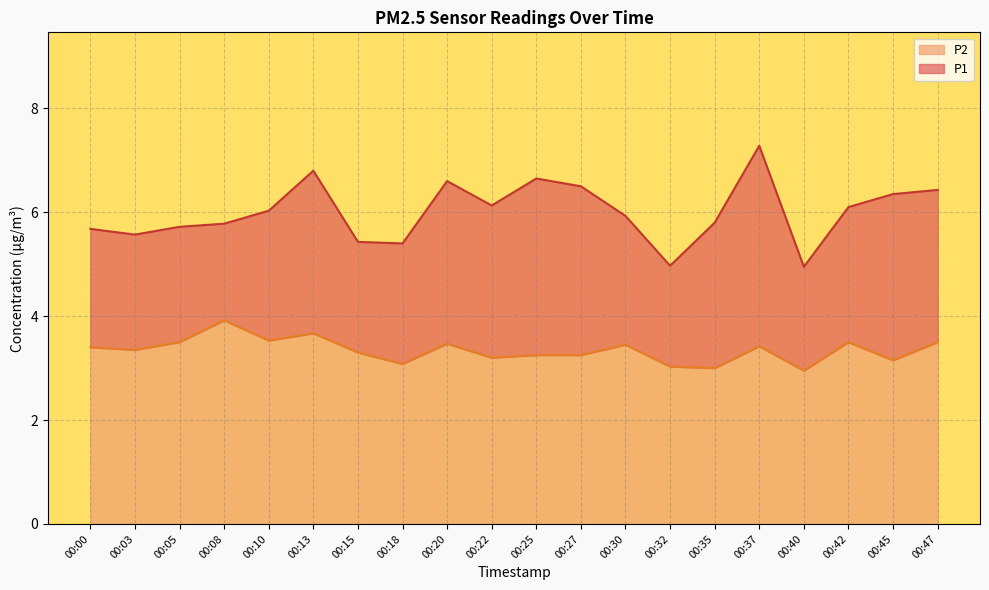

Rank the series by their maximum value, from highest to lowest.

P1, P2